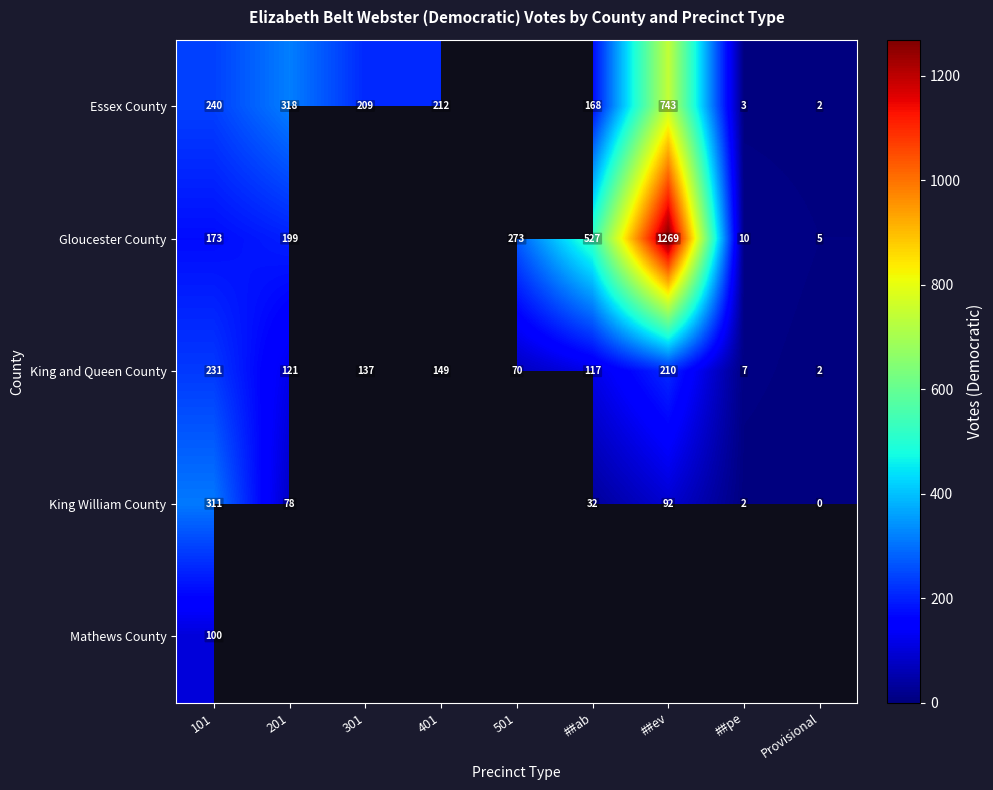

At which category does the chart reach its peak across all series?

##ev